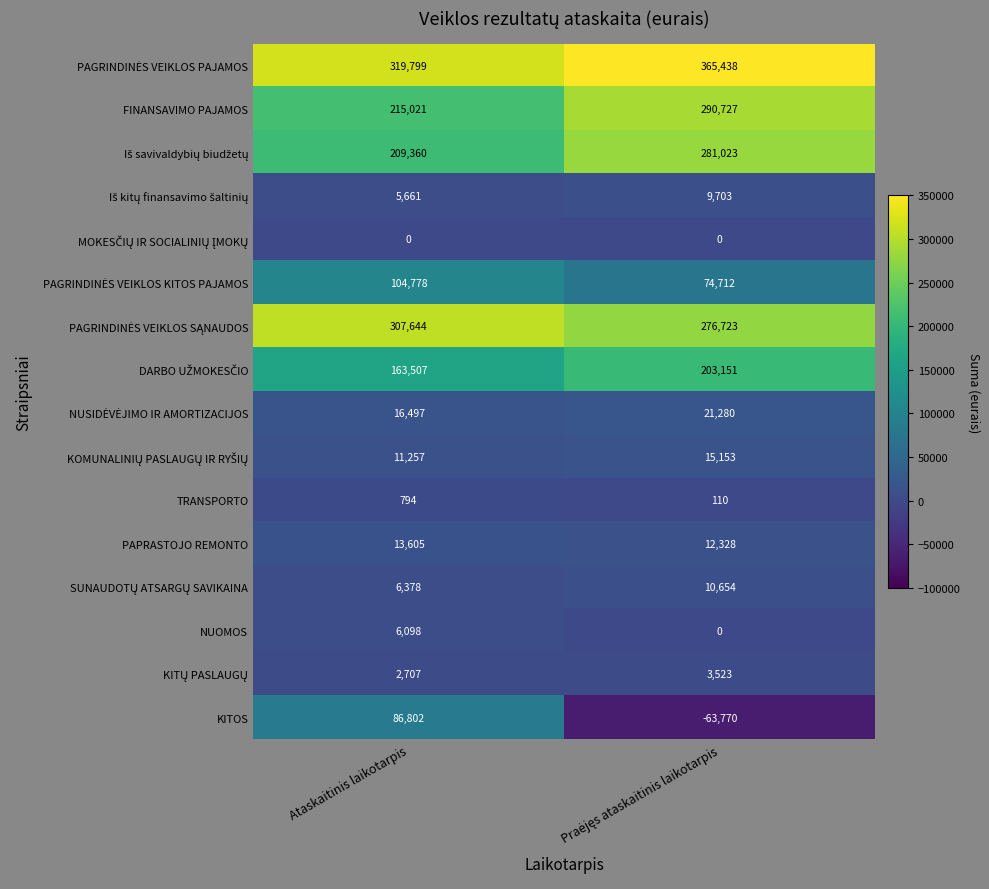

What is the minimum value shown in the chart?

-63770